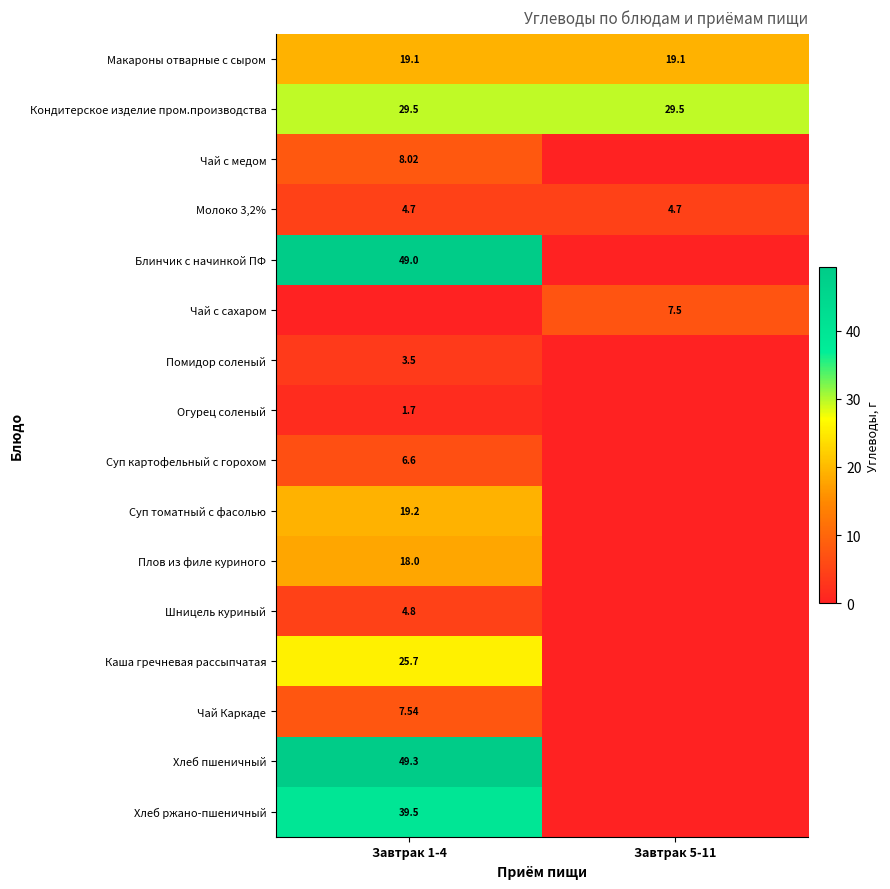

At which label does Чай с сахаром first exceed 7?

Завтрак 5-11